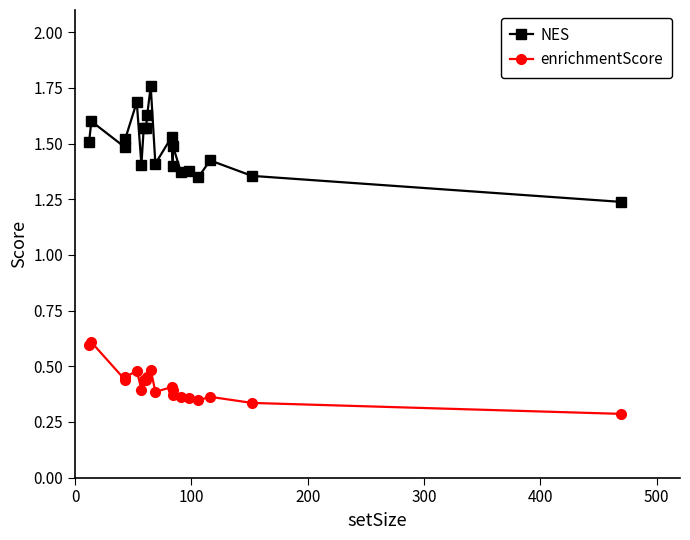

Count the NES values in the range 1 to 2.

20